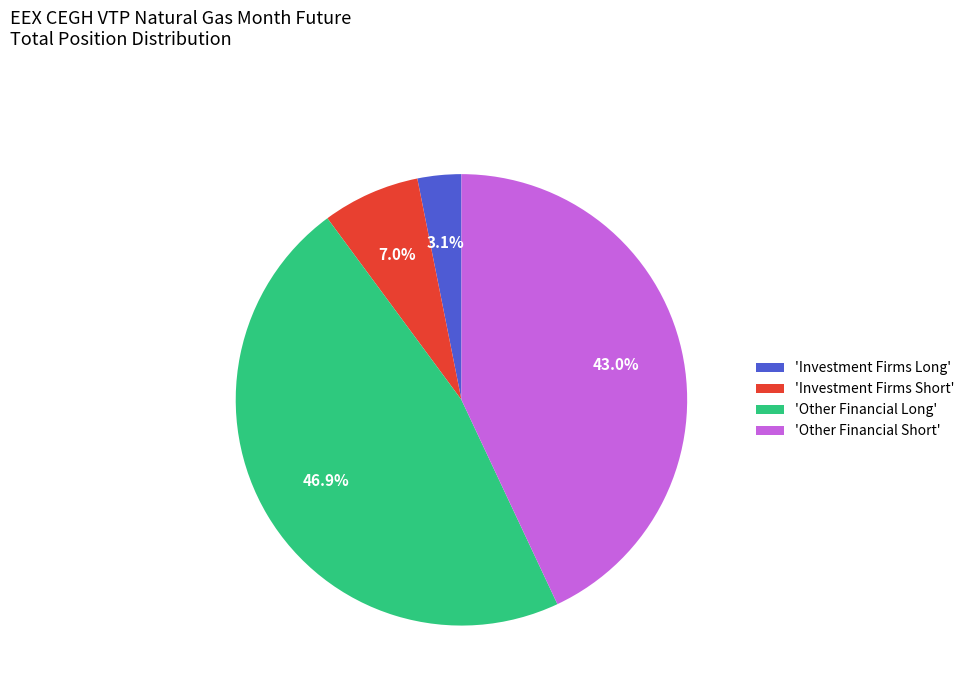

Which slice is the largest?

'Other Financial Long'